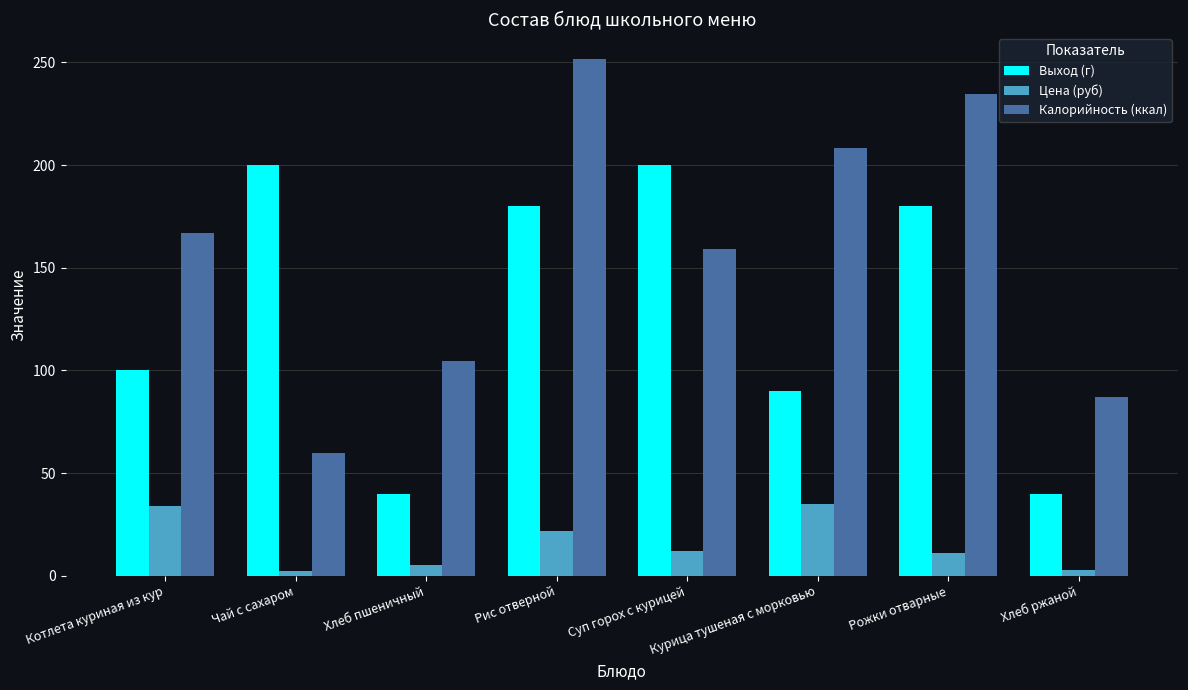

What is the label of the 8th bar from the right?

Котлета куриная из кур